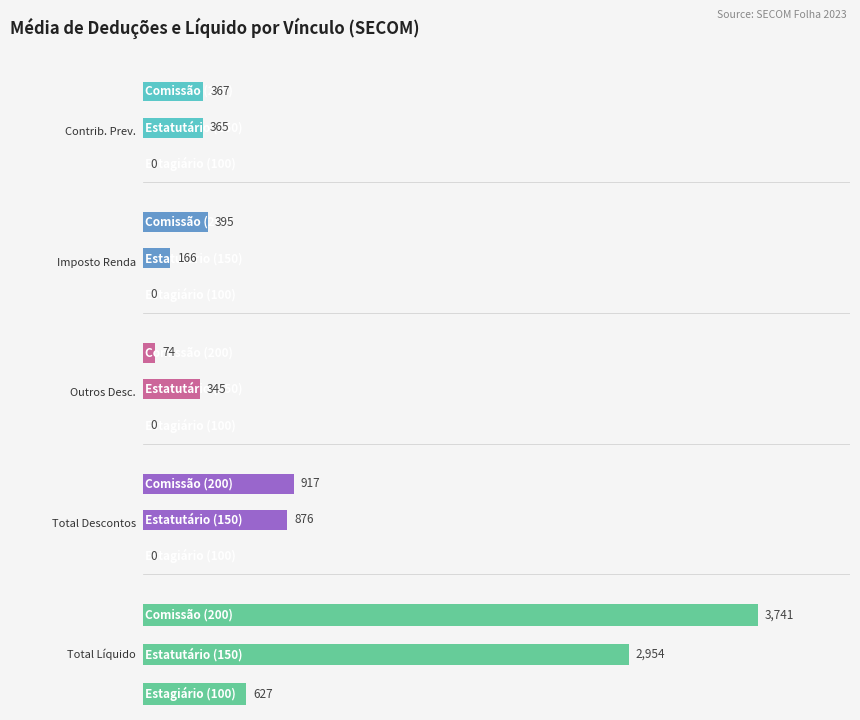

The Outros Desc. series shows -168.0 at 0. True or false?

False